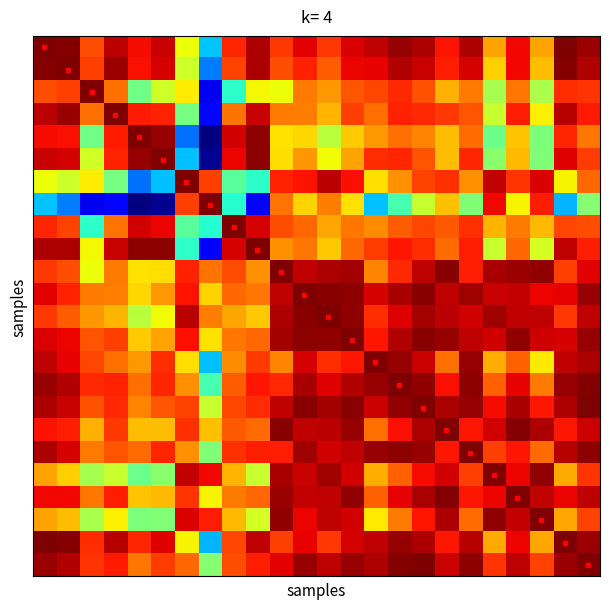

At how many categories does at least one series exceed 0?

24